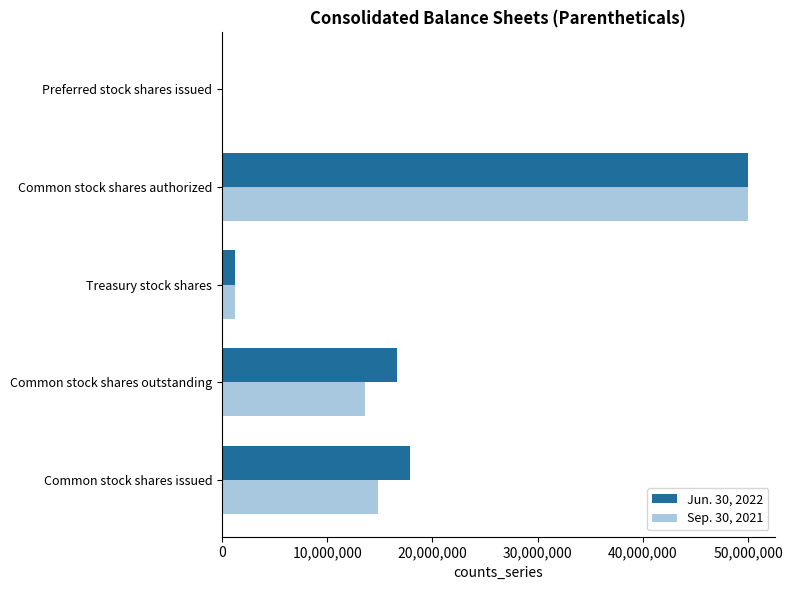

True or false: Sep. 30, 2021 has a value of 13621406 at Common stock shares outstanding.

True